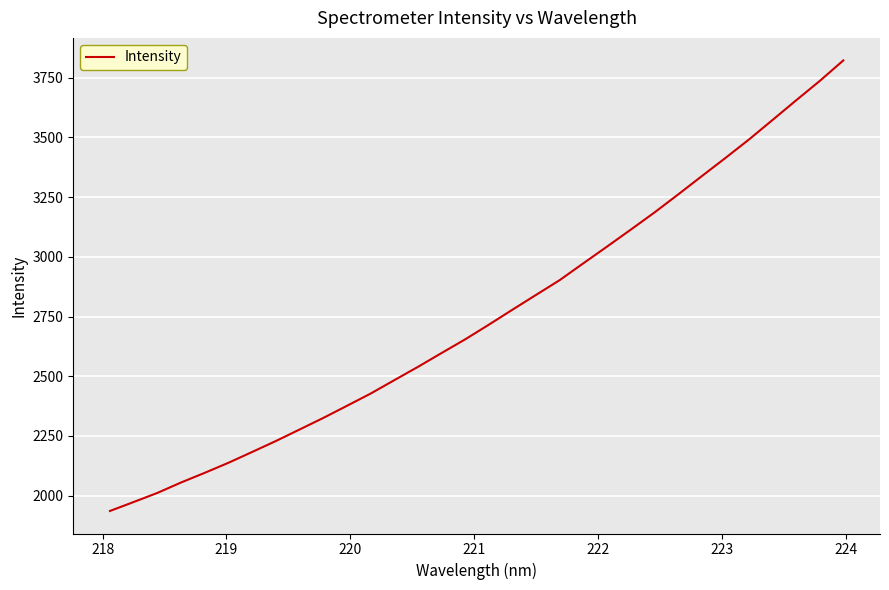

What is the difference between the maximum and minimum values?

1885.6